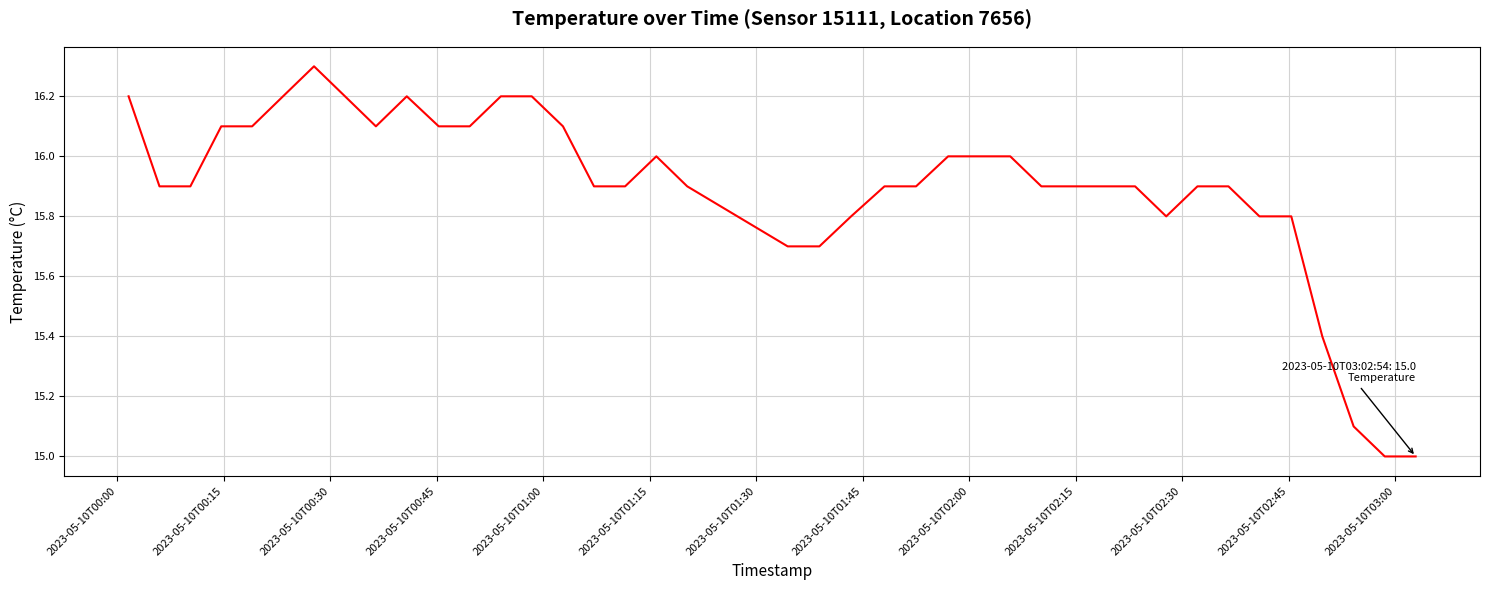

What is the smallest value displayed?

15.0